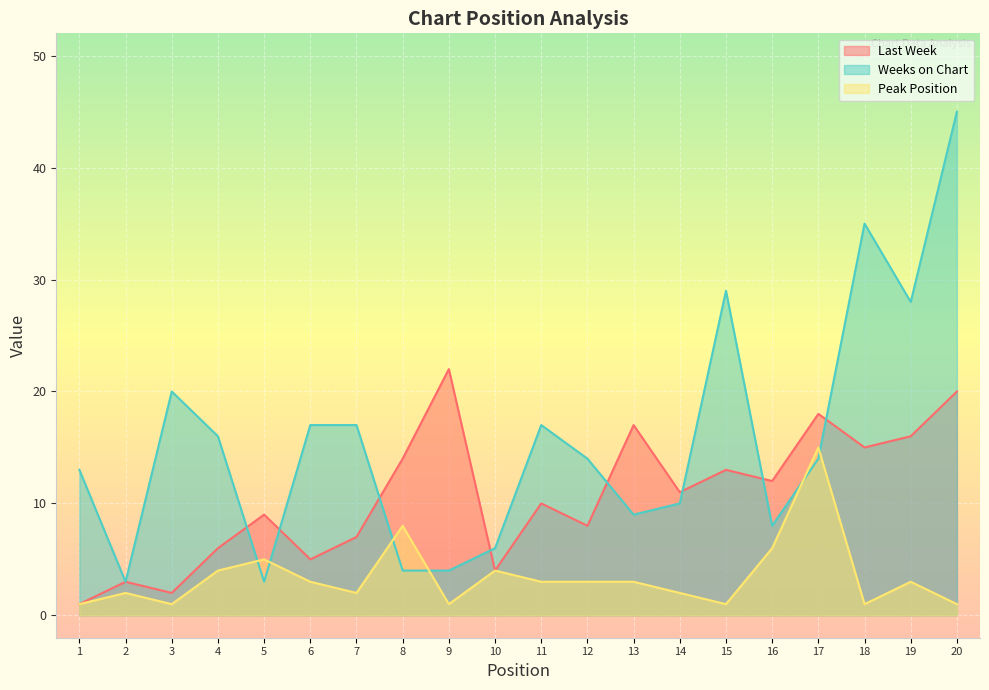

What value does the Peak Position series have at 7?

2